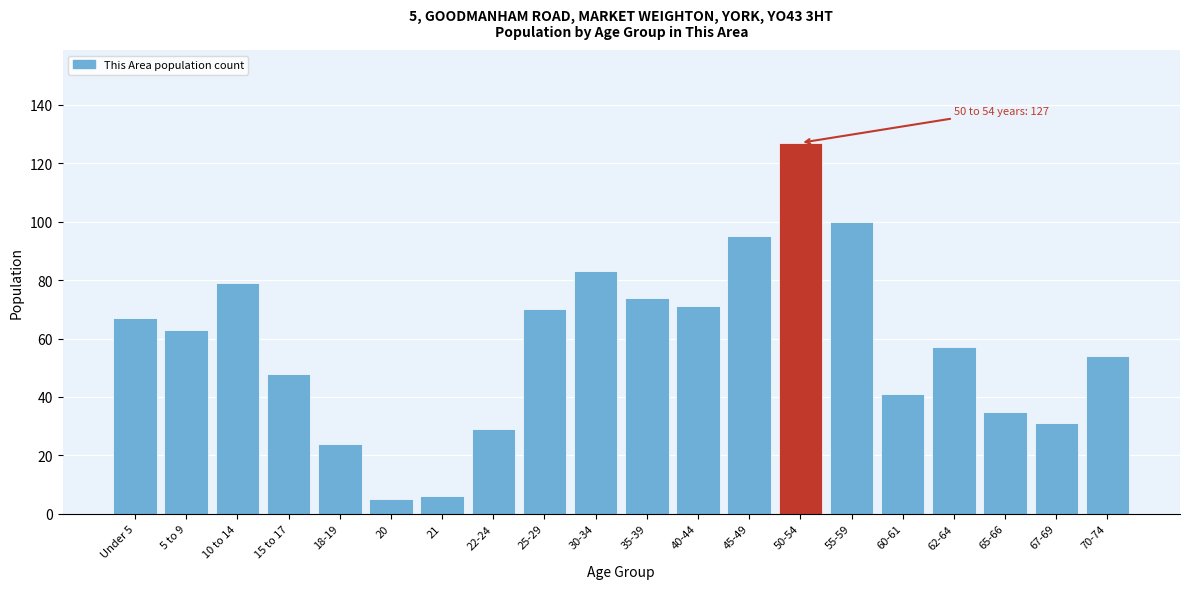

Reading right to left, extract all data points from this chart.

54	31	35	57	41	100	127	95	71	74	83	70	29	6	5	24	48	79	63	67